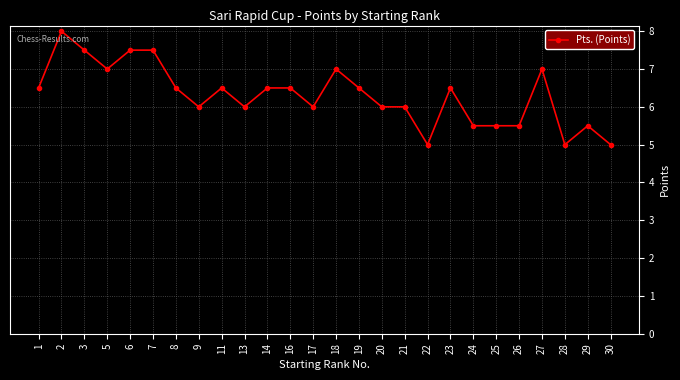

How many values are between 5 and 7?

22